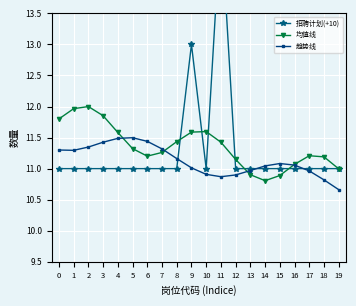

True or false: 趋势线 and 招聘计划(+10) intersect in this chart.

True